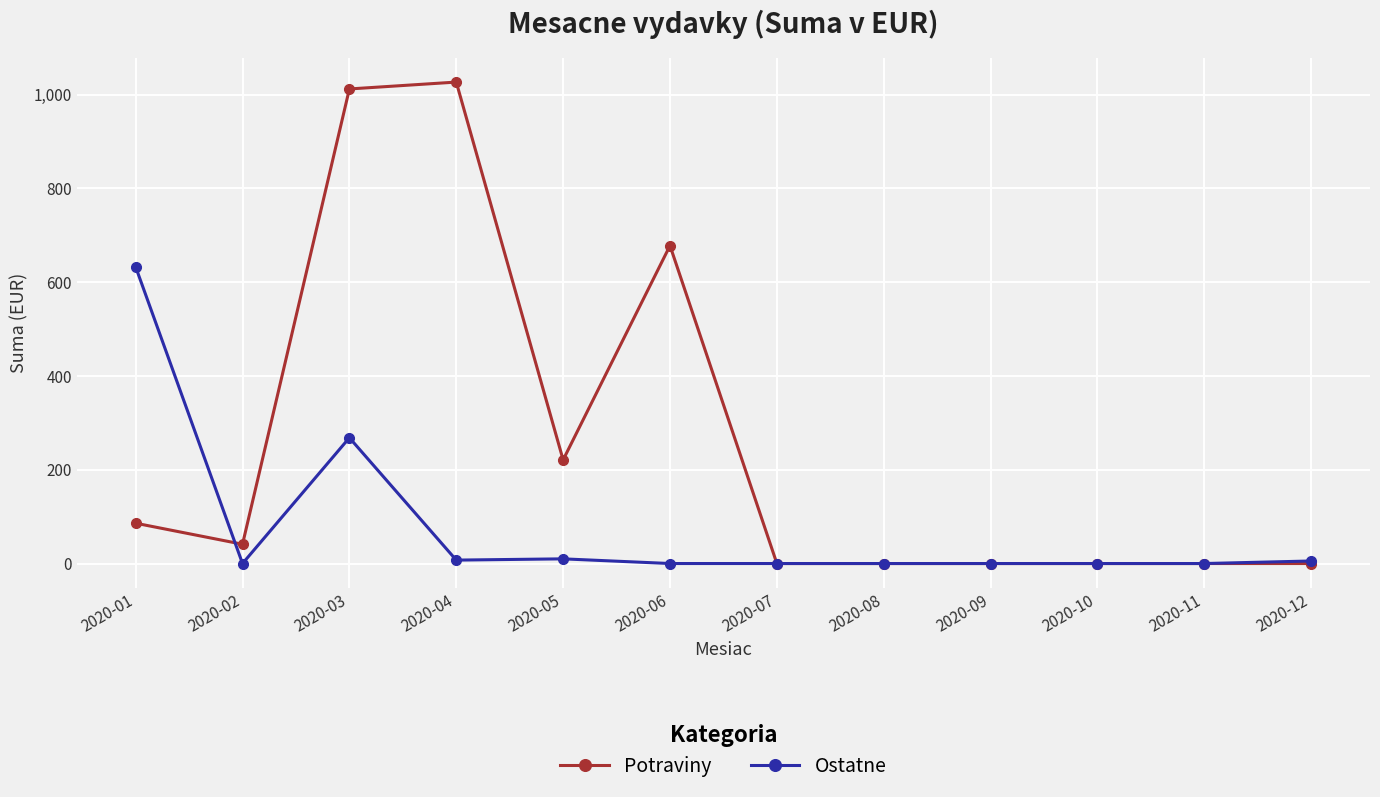

How many lines are shown in the chart?

2